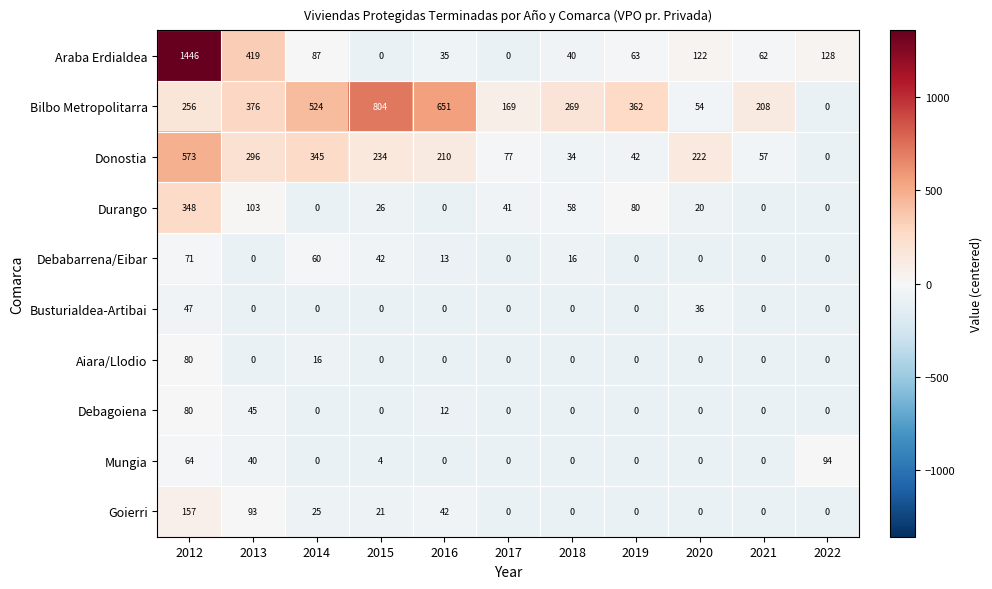

What is the average value of the Goierri series?

31